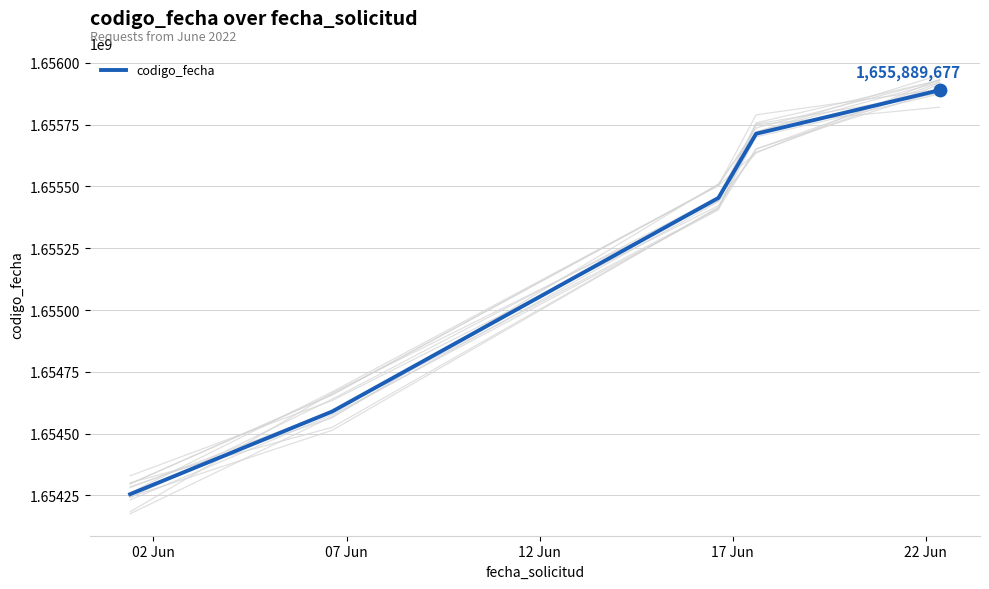

Between 02 Jun and 17 Jun, which is larger?

17 Jun